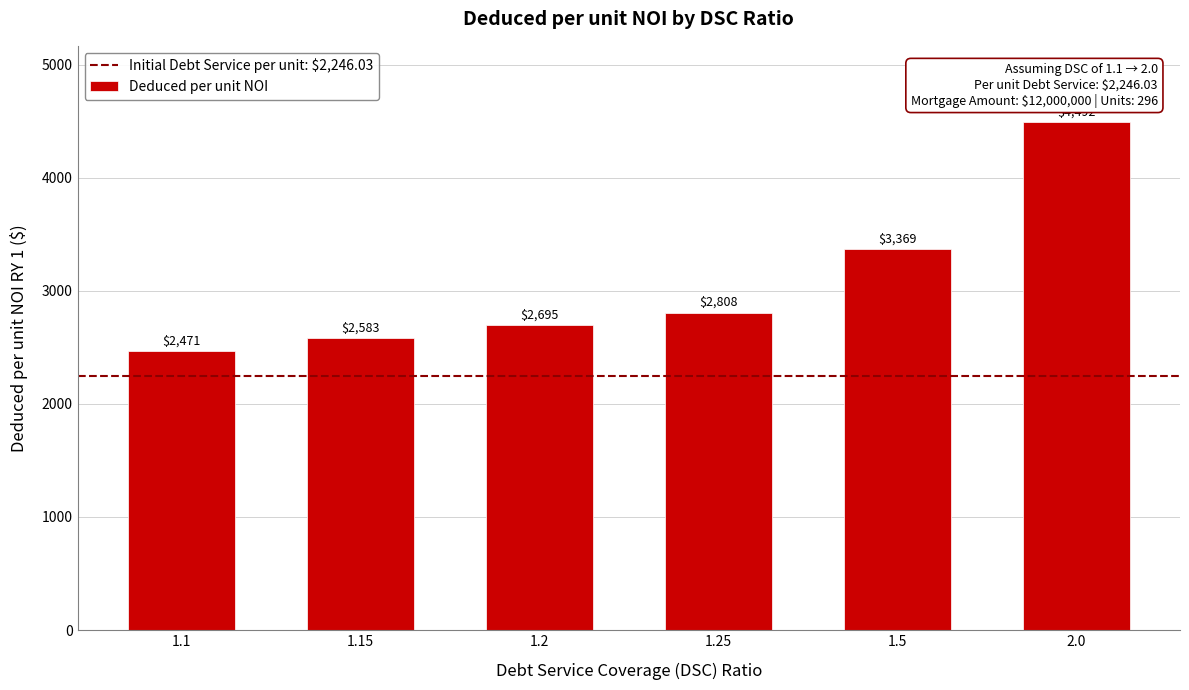

What is the ratio of the value at 2.0 to the value at 1.25?

1.6